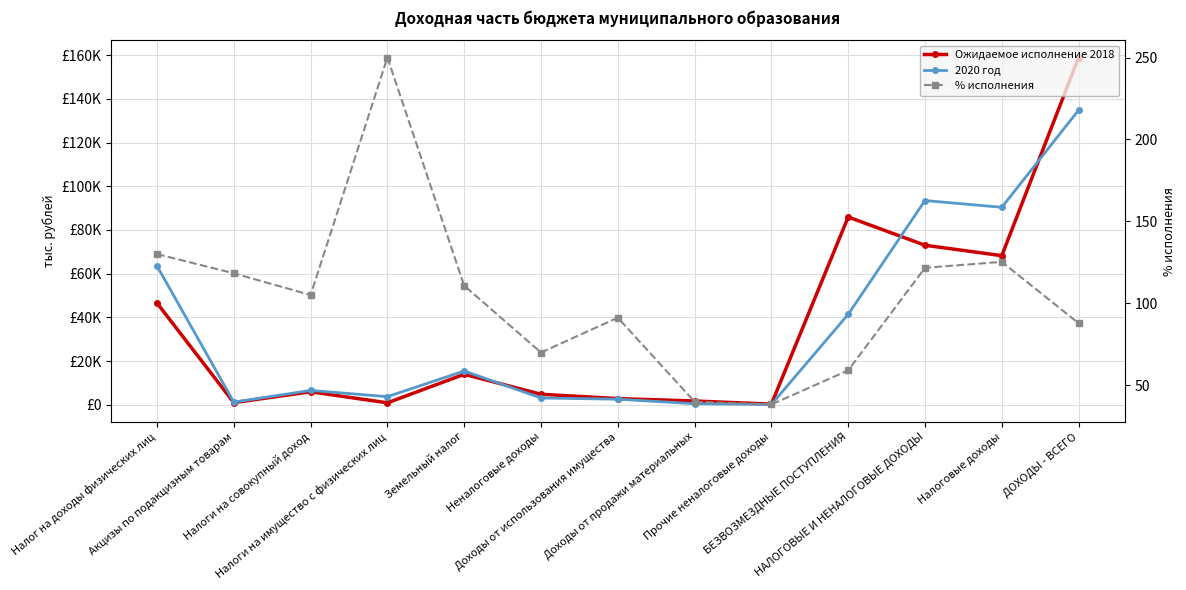

Reading right to left, list all the values displayed in this chart.

Ожидаемое исполнение 2018: ДОХОДЫ - ВСЕГО=158947.0	Налоговые доходы=68239.0	НАЛОГОВЫЕ И НЕНАЛОГОВЫЕ ДОХОДЫ=73014.0	БЕЗВОЗМЕЗДНЫЕ ПОСТУПЛЕНИЯ=85933.0	Прочие неналоговые доходы=262.0	Доходы от продажи материальных=1707.0	Доходы от использования имущества=2806.0	Неналоговые доходы=4775.0	Земельный налог=13942.0	Налоги на имущество с физических лиц=868.0	Налоги на совокупный доход=5931.0	Акцизы по подакцизным товарам=958.0	Налог на доходы физических лиц=46540.0
2020 год: ДОХОДЫ - ВСЕГО=134855.0	Налоговые доходы=90386.0	НАЛОГОВЫЕ И НЕНАЛОГОВЫЕ ДОХОДЫ=93474.0	БЕЗВОЗМЕЗДНЫЕ ПОСТУПЛЕНИЯ=41381.0	Прочие неналоговые доходы=105.0	Доходы от продажи материальных=454.0	Доходы от использования имущества=2529.0	Неналоговые доходы=3088.0	Земельный налог=15434.0	Налоги на имущество с физических лиц=3689.0	Налоги на совокупный доход=6539.0	Акцизы по подакцизным товарам=1189.0	Налог на доходы физических лиц=63535.0
% исполнения: ДОХОДЫ - ВСЕГО=87.8	Налоговые доходы=125.2	НАЛОГОВЫЕ И НЕНАЛОГОВЫЕ ДОХОДЫ=121.6	БЕЗВОЗМЕЗДНЫЕ ПОСТУПЛЕНИЯ=59.0	Прочие неналоговые доходы=38.2	Доходы от продажи материальных=39.8	Доходы от использования имущества=91.2	Неналоговые доходы=69.9	Земельный налог=110.7	Налоги на имущество с физических лиц=250.0	Налоги на совокупный доход=105.0	Акцизы по подакцизным товарам=118.3	Налог на доходы физических лиц=130.0